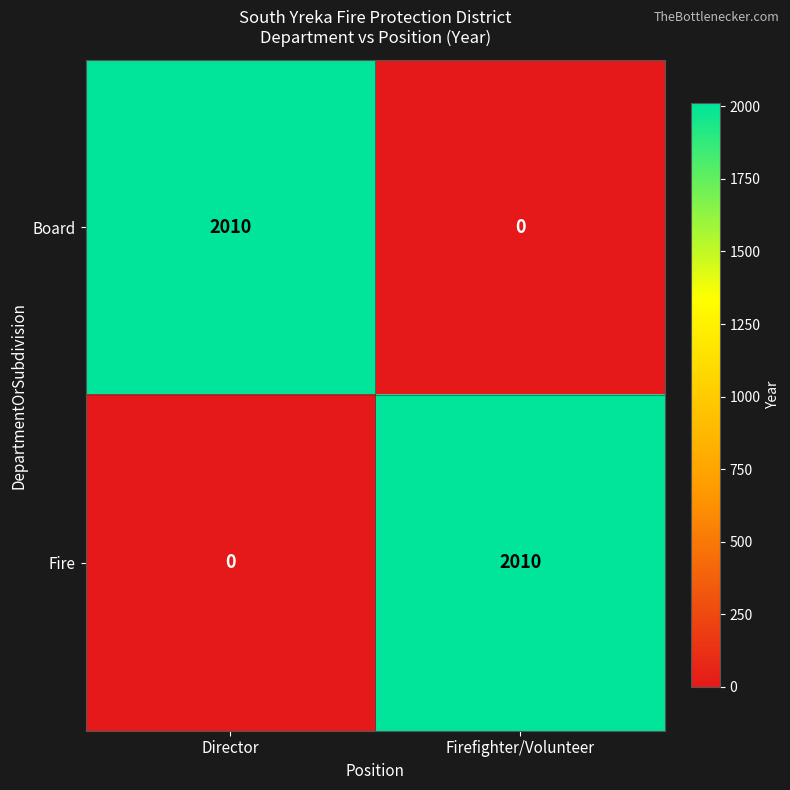

What is the sum of the Fire values at Director and Firefighter/Volunteer?

2010